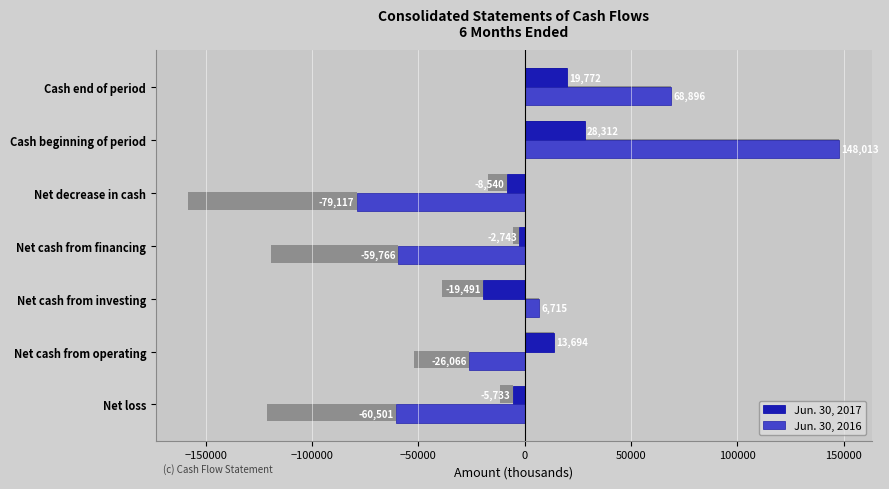

How many values in the Jun. 30, 2017 series are below -2743?

3